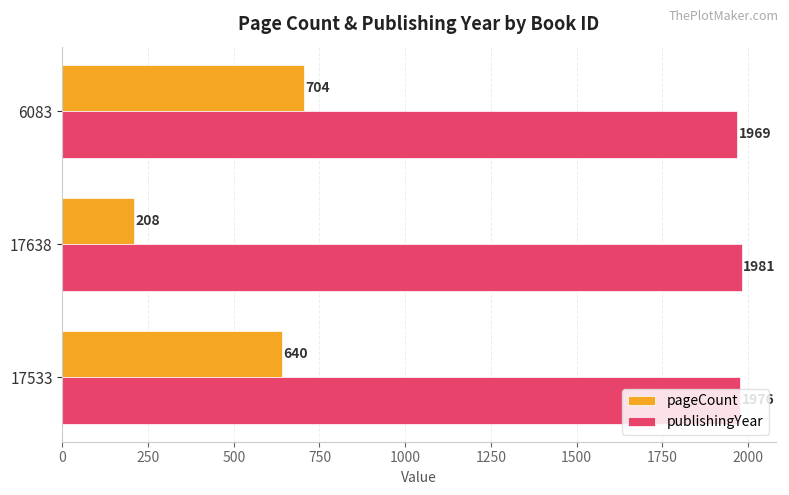

Rank the series at 17638 from lowest to highest value.

pageCount, publishingYear